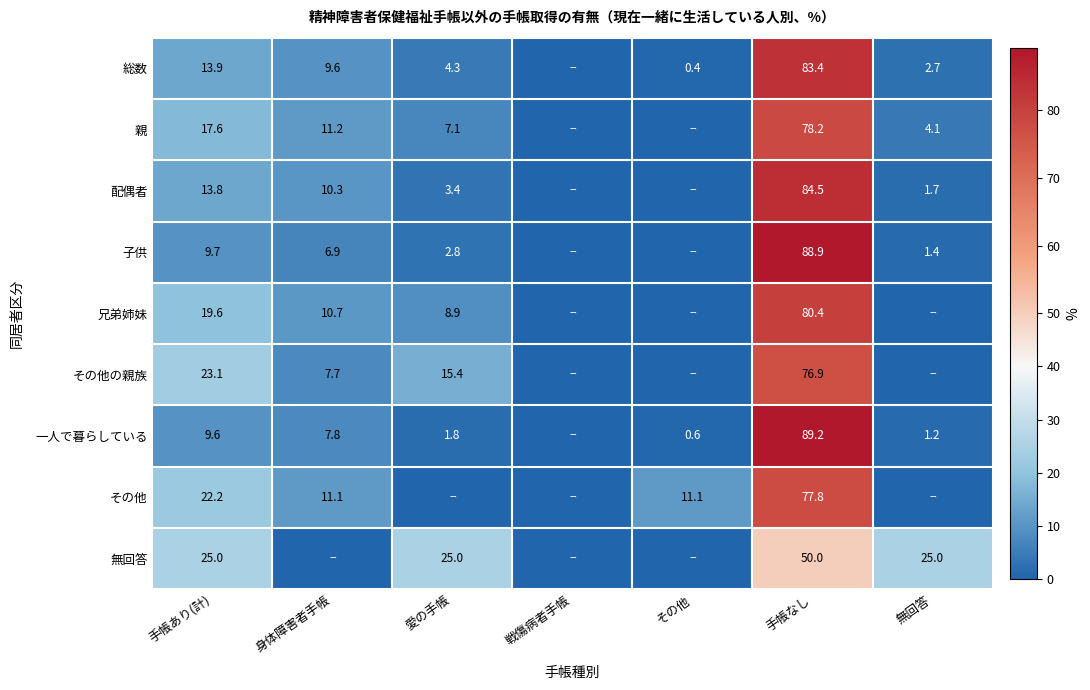

What is the total value across all series at 手帳なし?

709.3